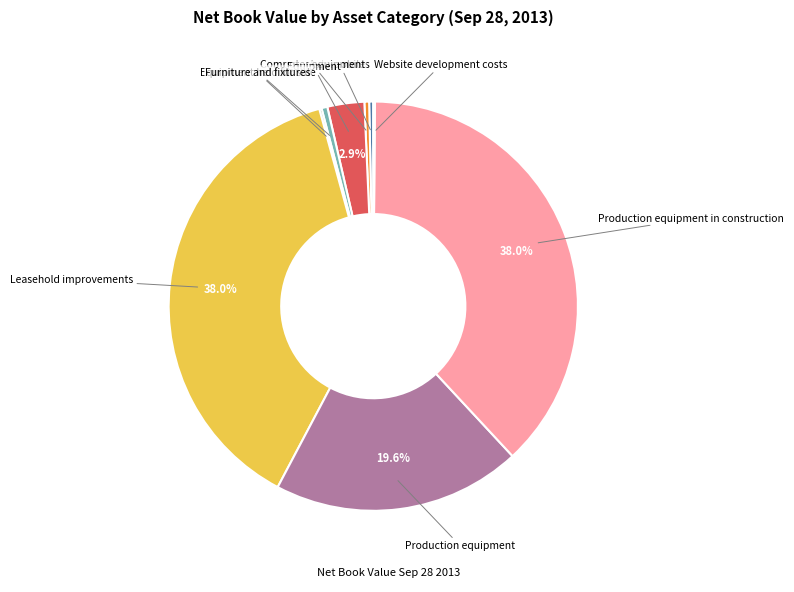

Is there a majority slice in this chart?

No